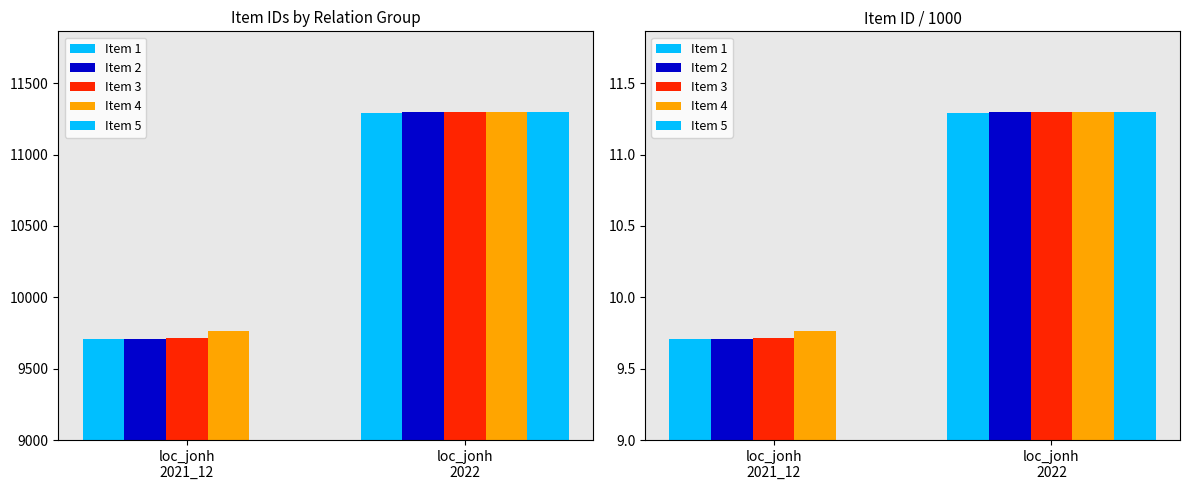

Rank the categories by Item 2 value from highest to lowest.

loc_jonh
2022, loc_jonh
2021_12